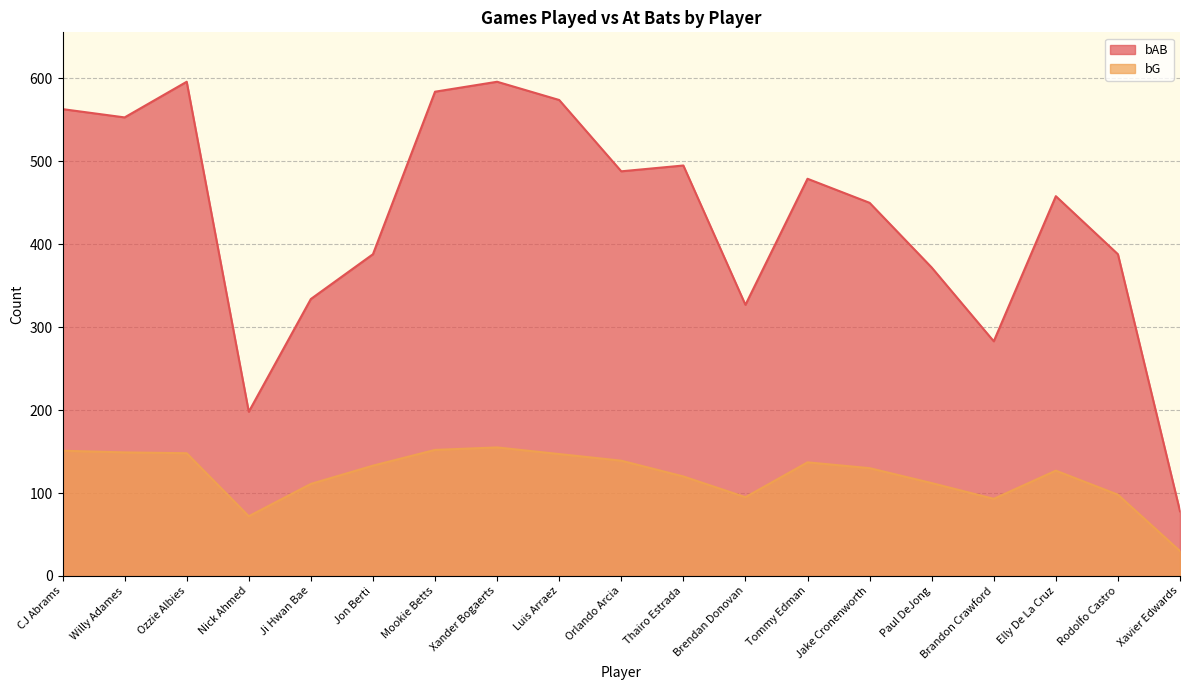

What is the sum of the bAB values at Tommy Edman and Brandon Crawford?

762